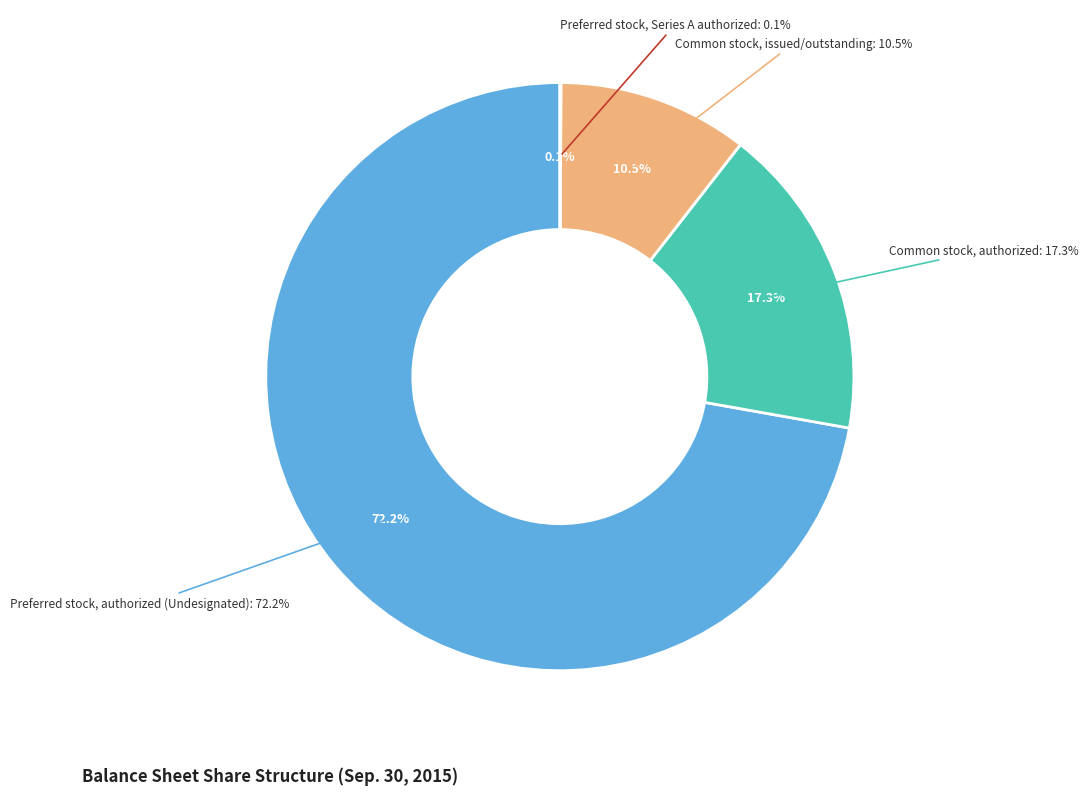

To the nearest percent, what is the difference between the largest and smallest slice percentages?

72%